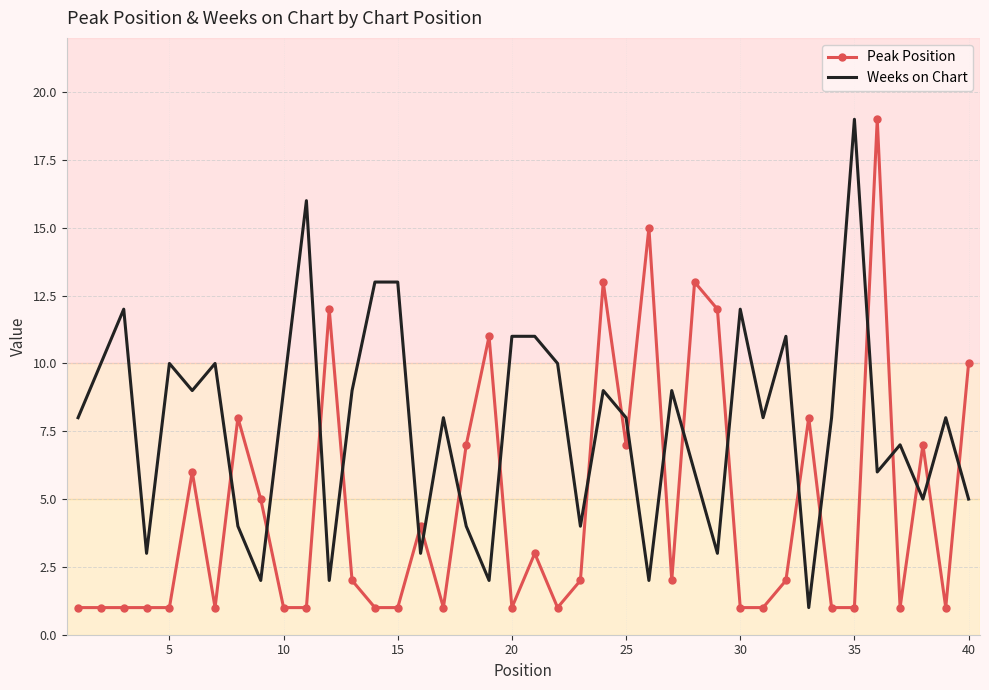

Which series ends up on top after the final intersection of Weeks on Chart and Peak Position?

Peak Position